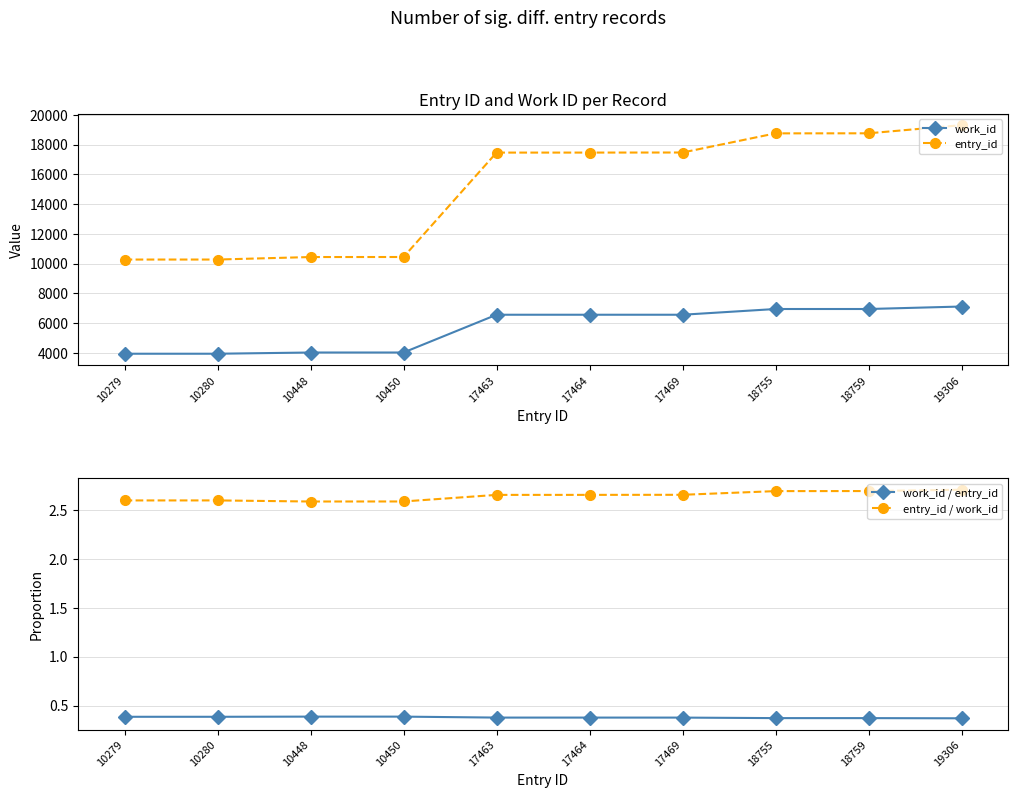

True or false: entry_id / work_id and work_id intersect in this chart.

False